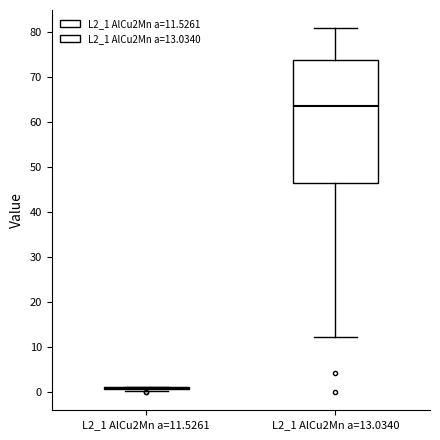

Comparing the boxes themselves (not the whiskers), which one is the tallest?

L2_1 AlCu2Mn a=13.0340